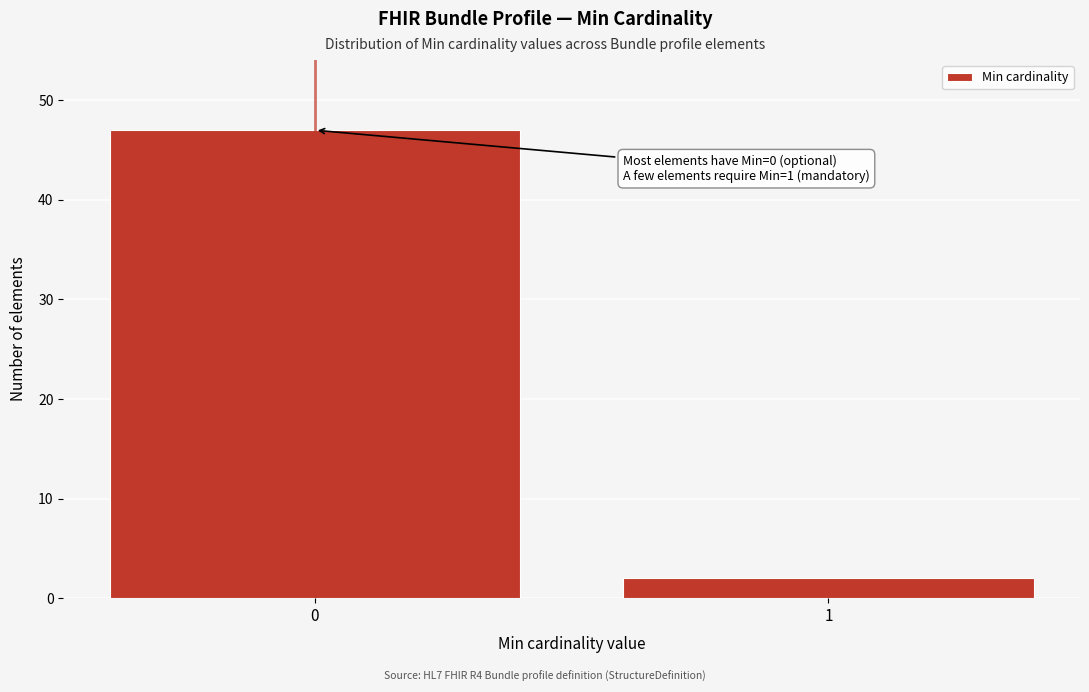

Reading left to right, list all the values displayed in this chart.

47	2